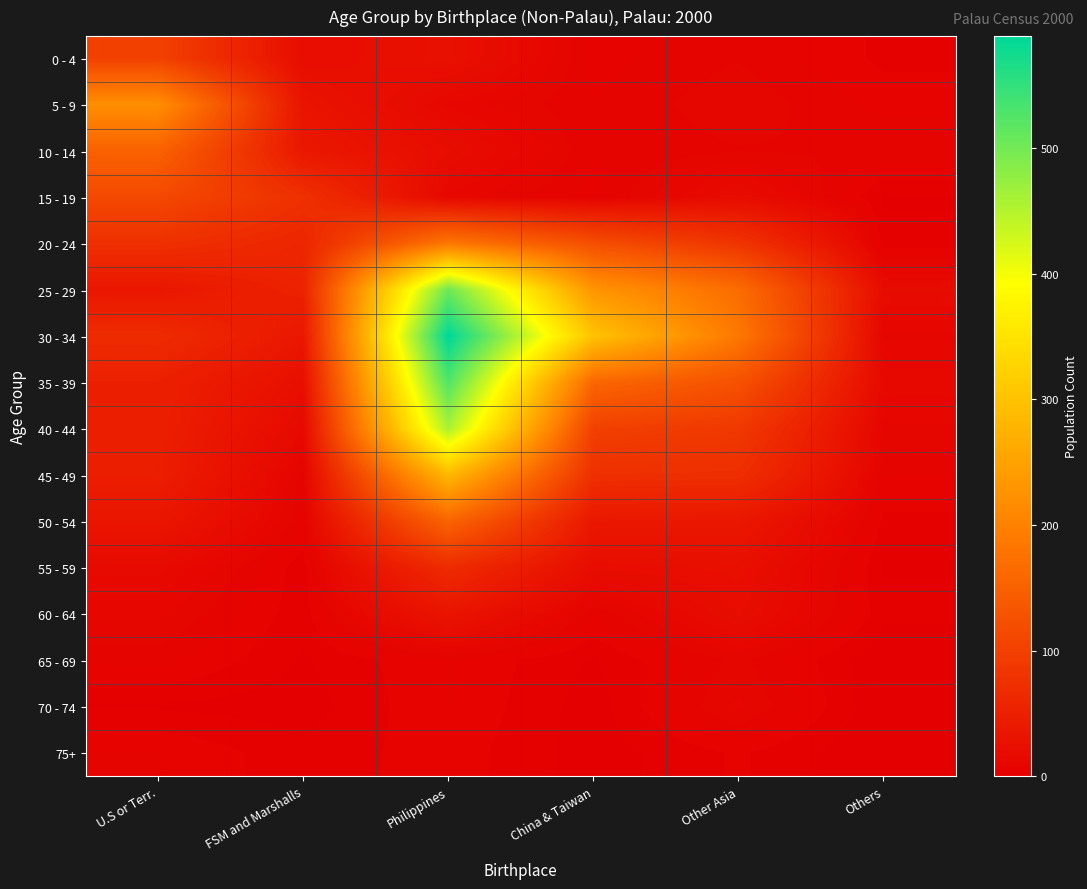

Between FSM and Marshalls and Philippines, which series saw the biggest shift?

30 - 34